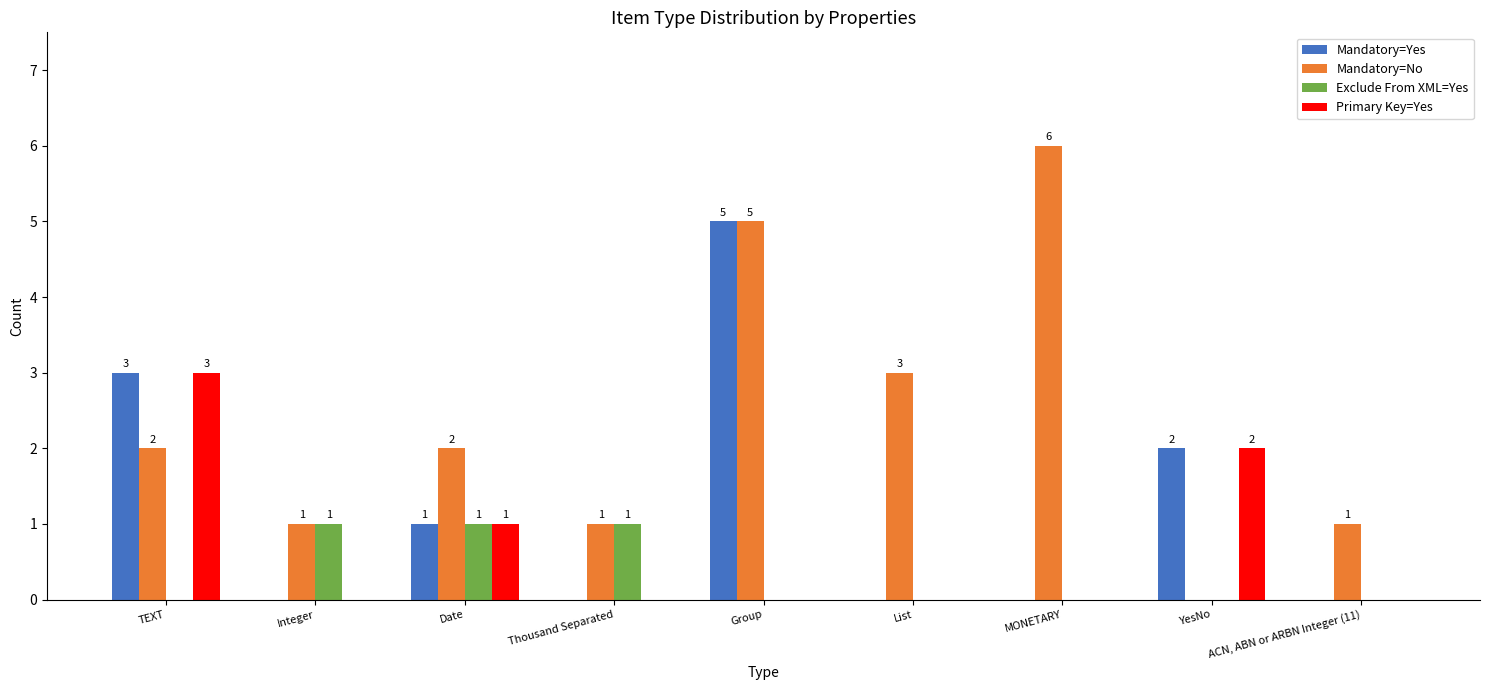

How many groups of bars are there?

9